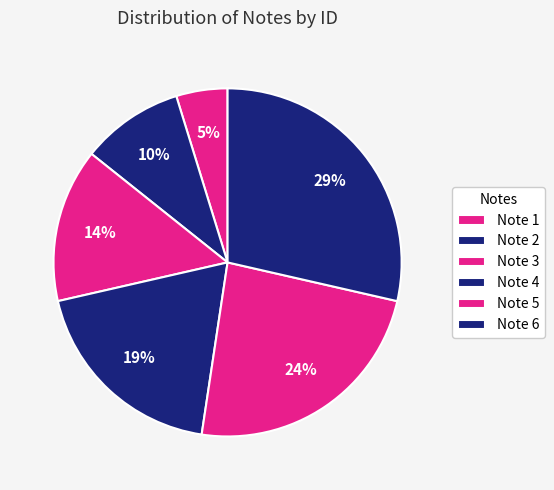

To the nearest percent, what portion does Note 3 represent?

14%